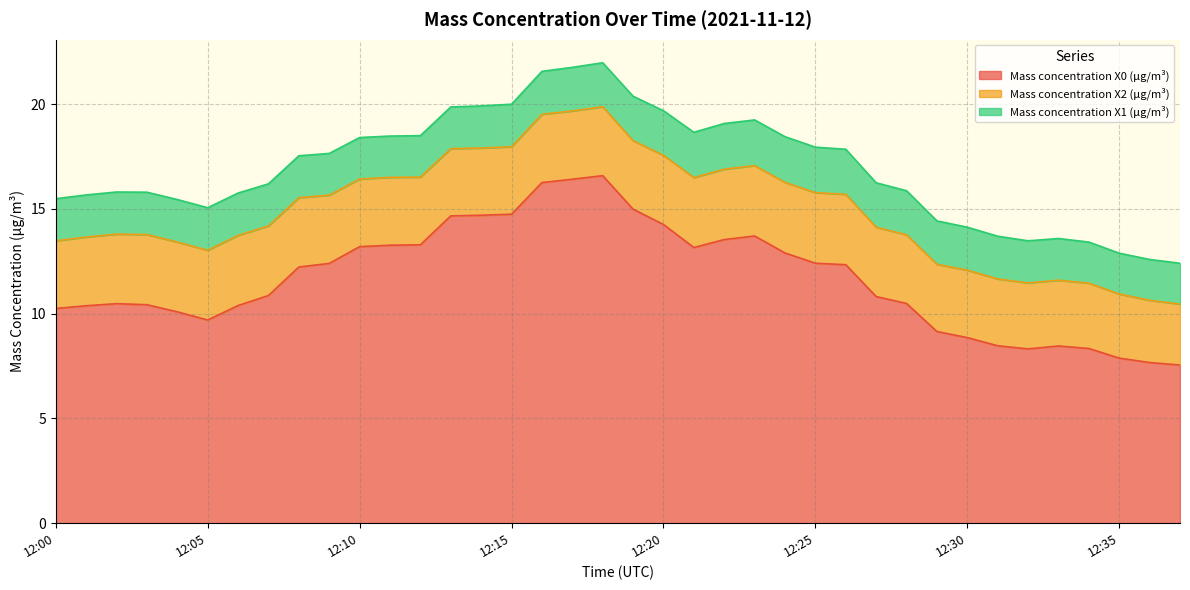

Where is Mass concentration X1 (μg/m³) nearest to the value 2?

12:08